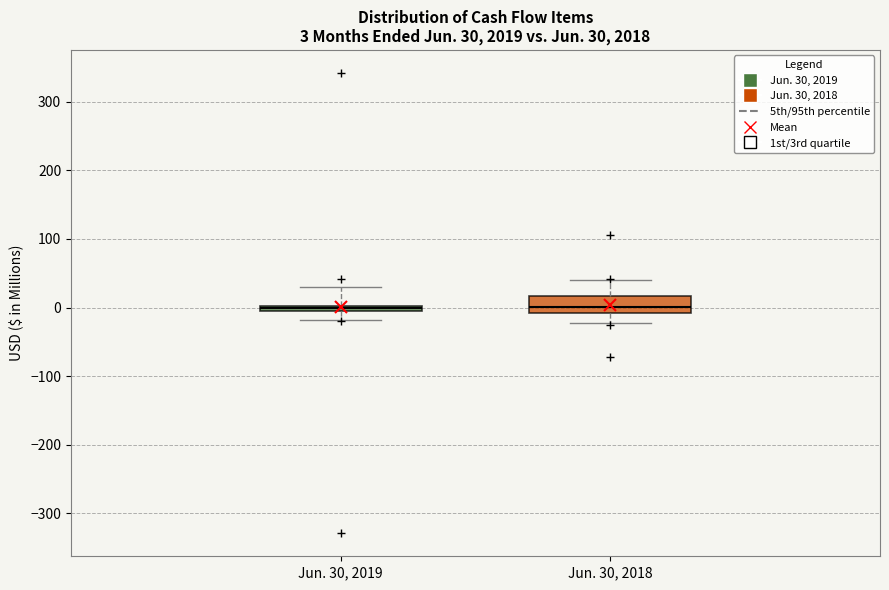

Comparing the boxes themselves (not the whiskers), which one is the tallest?

Jun. 30, 2018